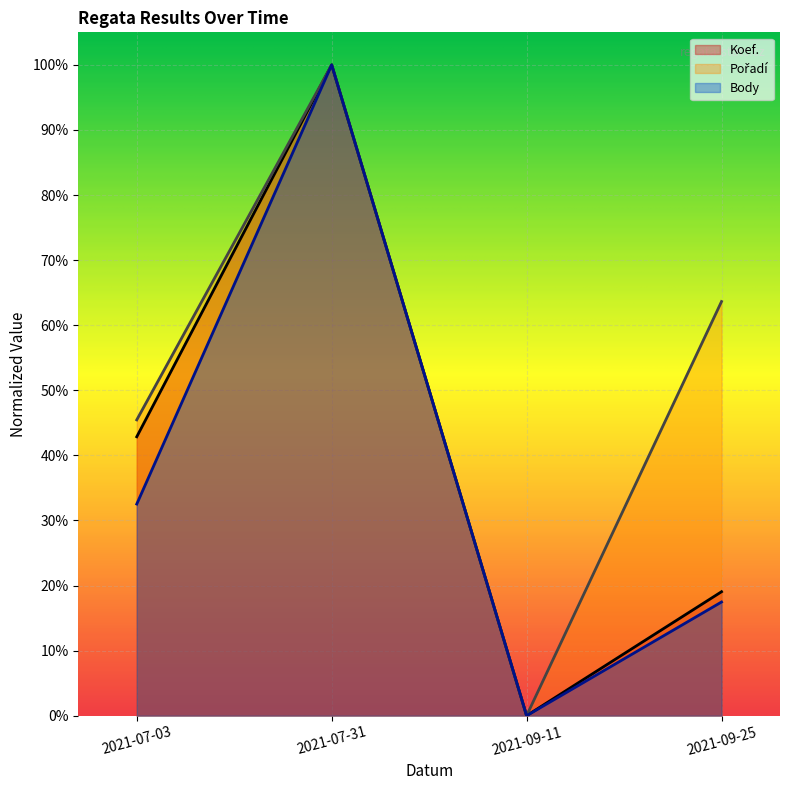

At which category is the sum across all series the highest?

2021-07-31